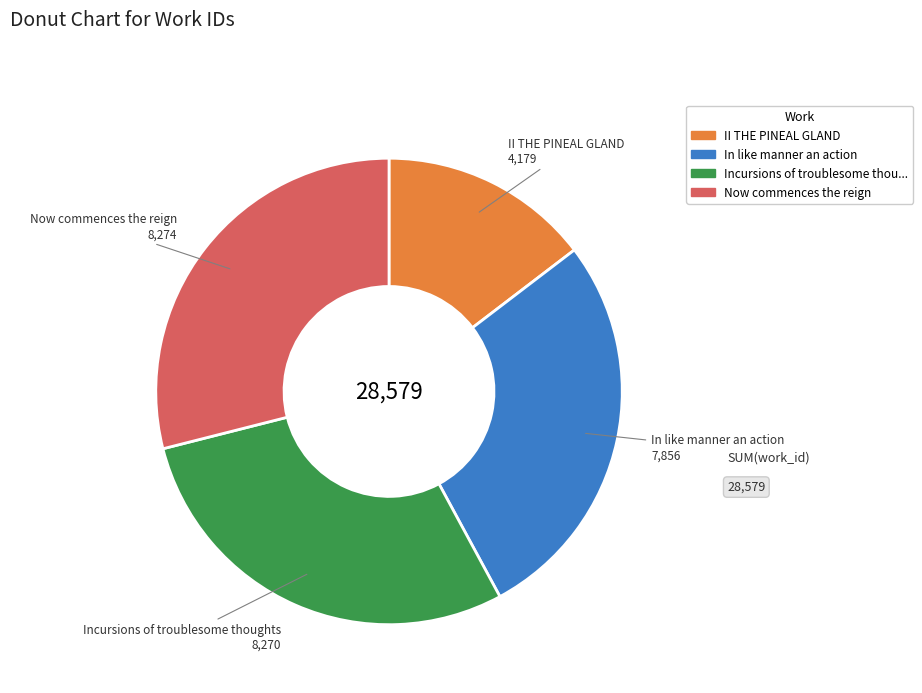

Is there any slice that represents more than half of the pie?

No